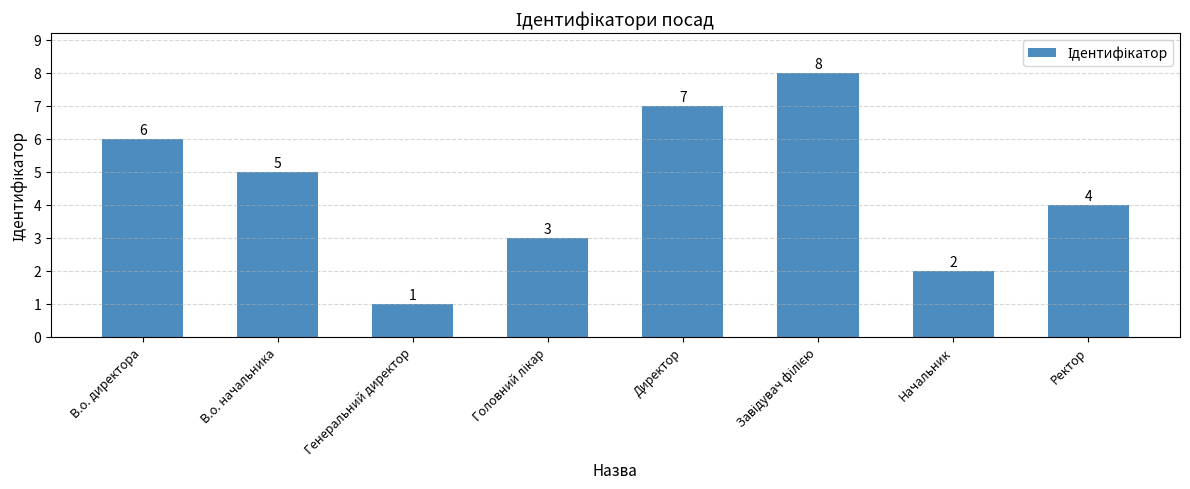

Is it true that the value at Начальник is 1?

False